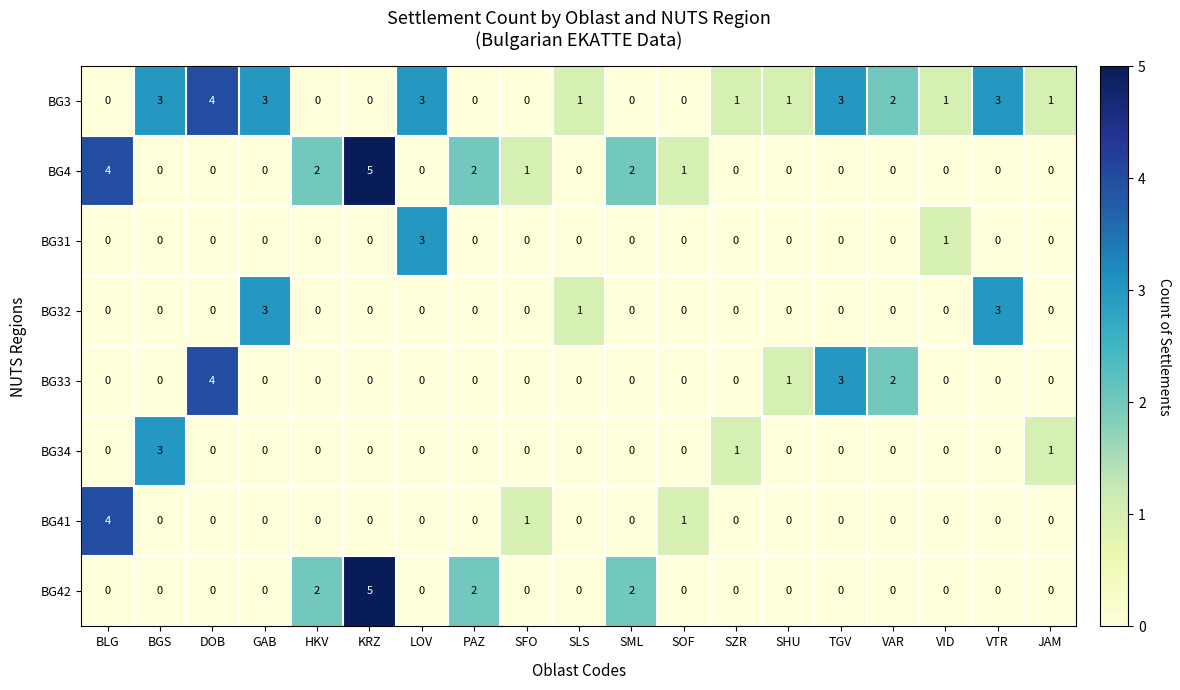

What is the spread (max minus min) of values at DOB?

4